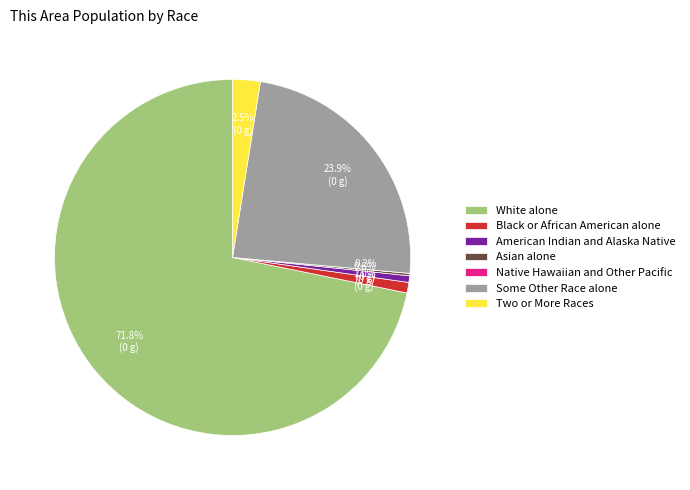

True or false: White alone accounts for 64% of the total.

False